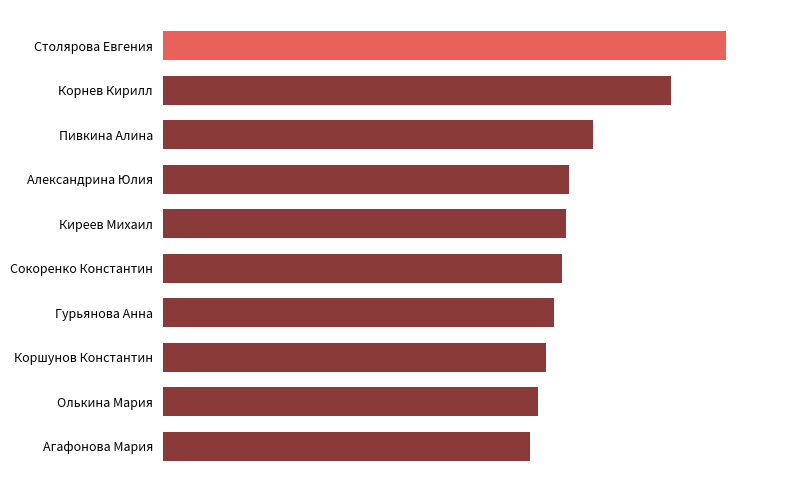

What is the smallest value displayed?

47.0